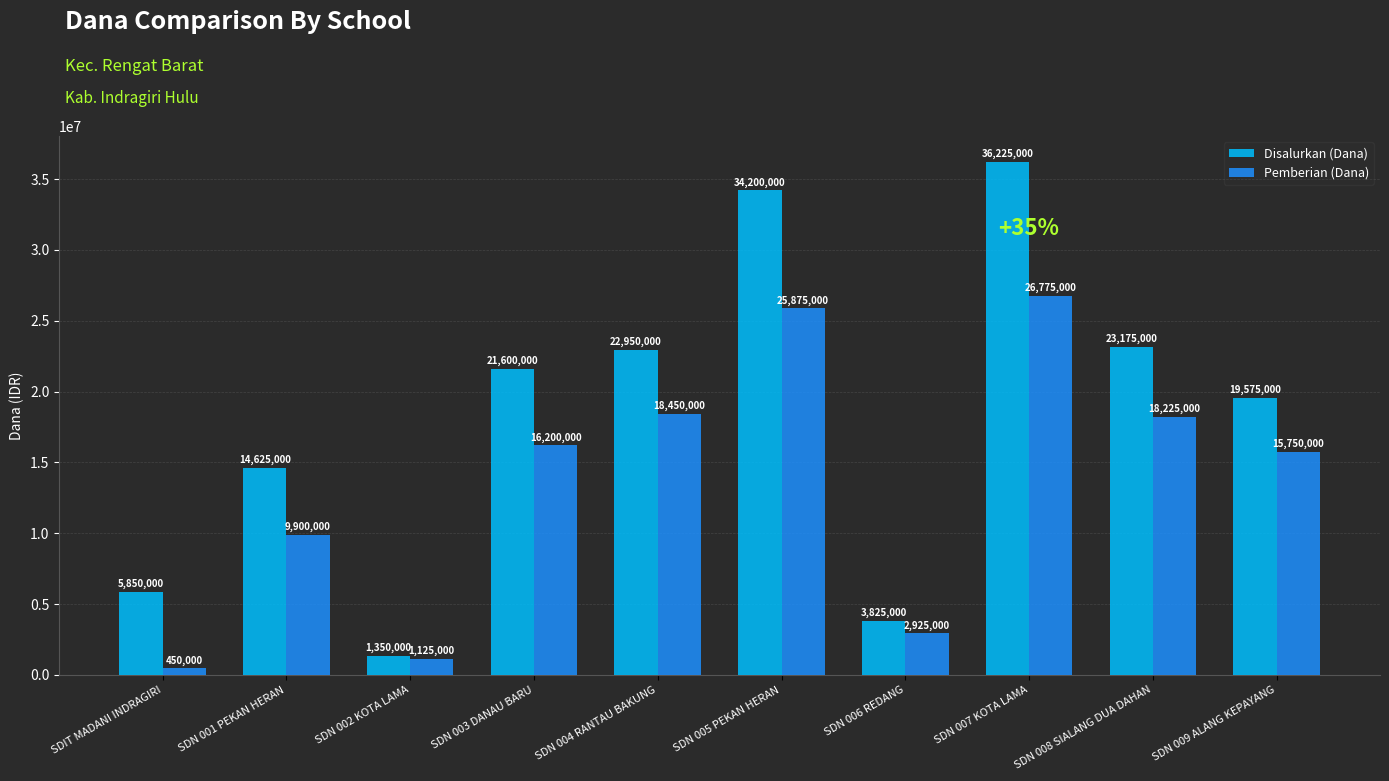

Rank the series by their average value, from highest to lowest.

Disalurkan (Dana), Pemberian (Dana)